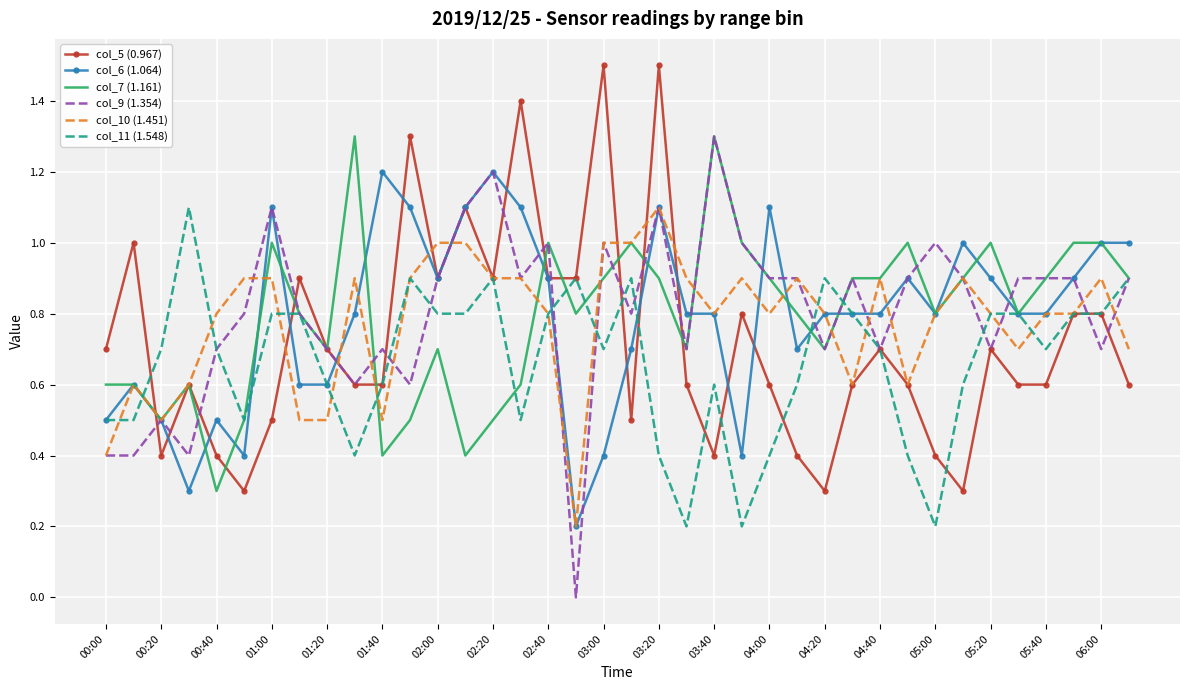

What is the maximum value shown in the chart?

1.5